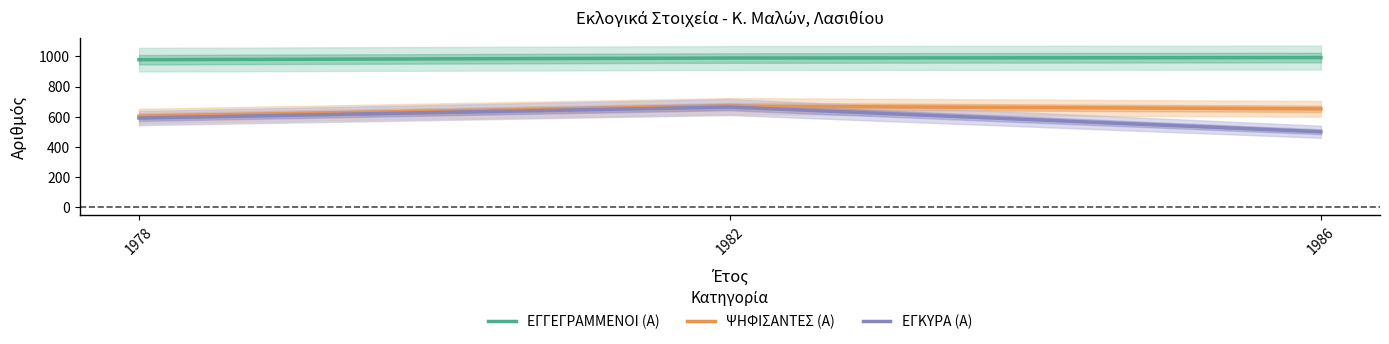

How many values in the ΨΗΦΙΣΑΝΤΕΣ (Α) series exceed 652?

1